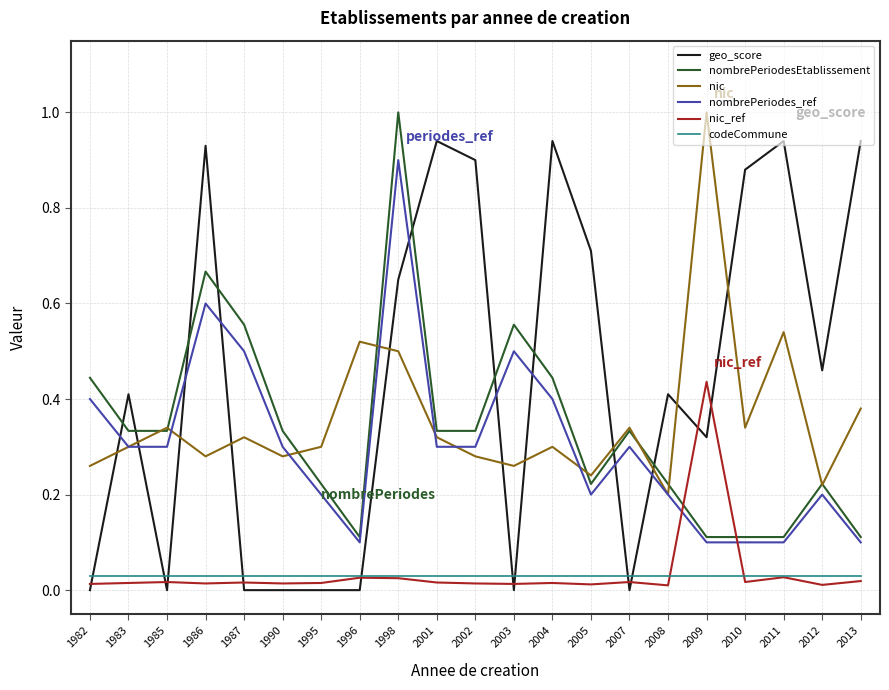

Is it true that nic_ref equals 0.0 at 2003?

True